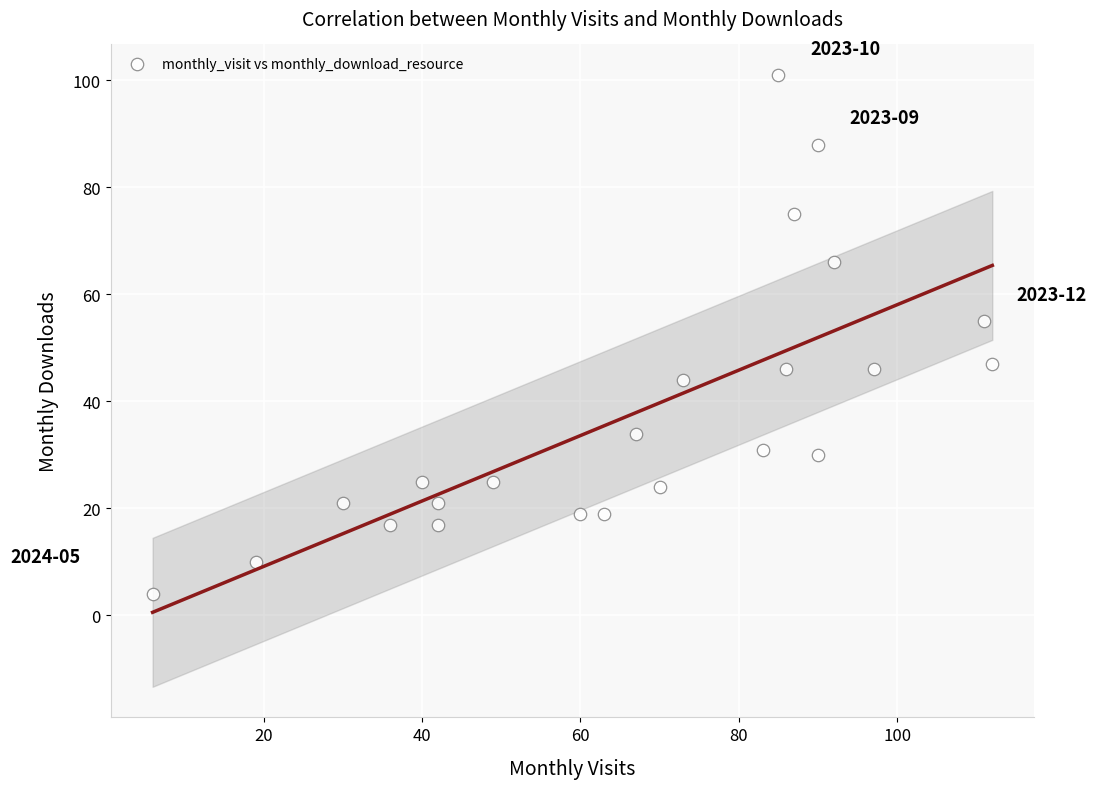

What is the range of Y values (max minus min)?

97